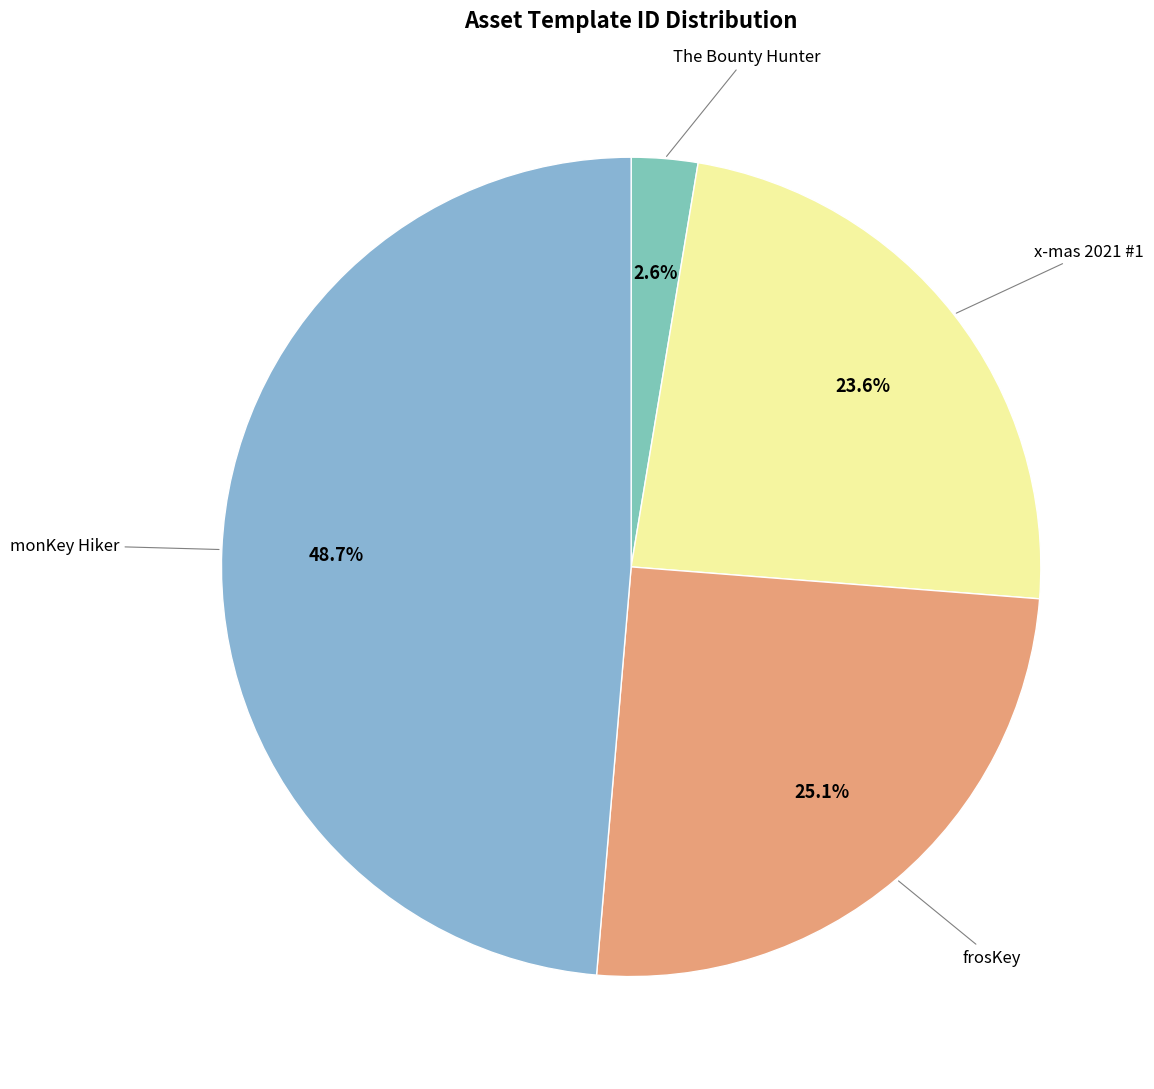

Which has a higher value, frosKey or monKey Hiker?

monKey Hiker